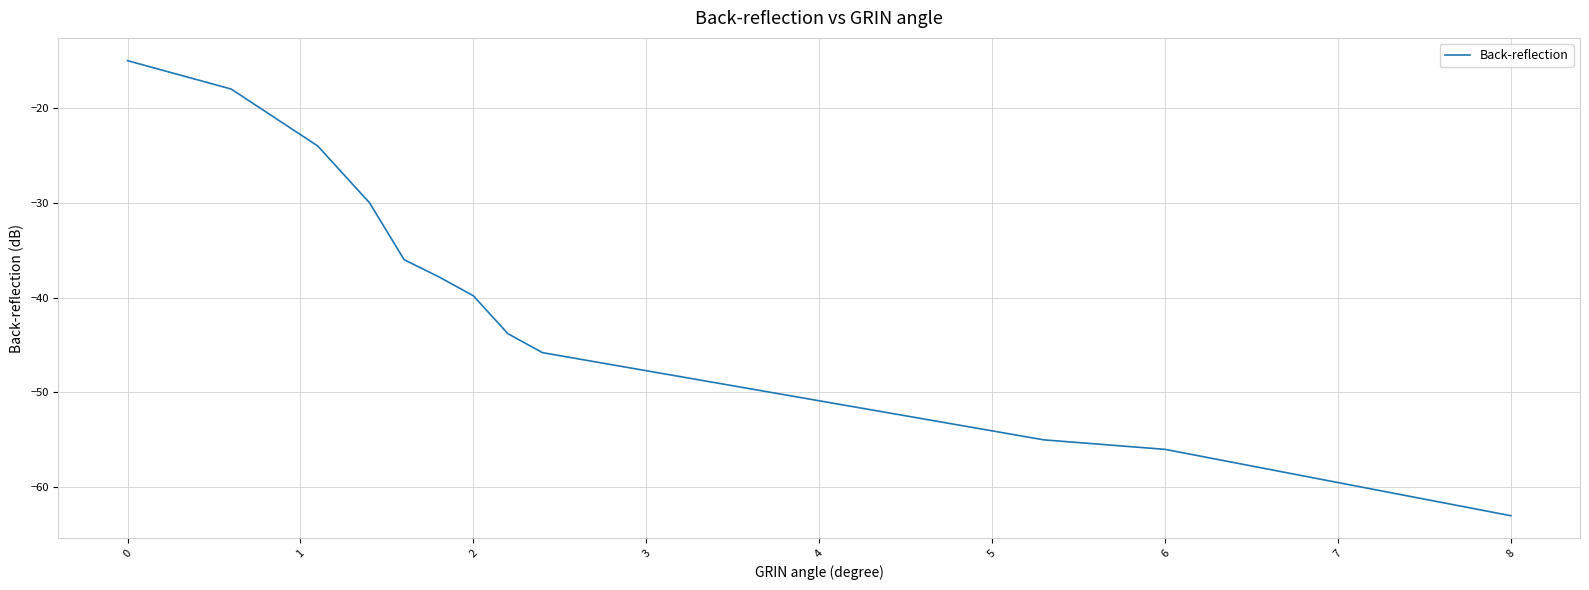

What is the smallest value displayed?

-63.0